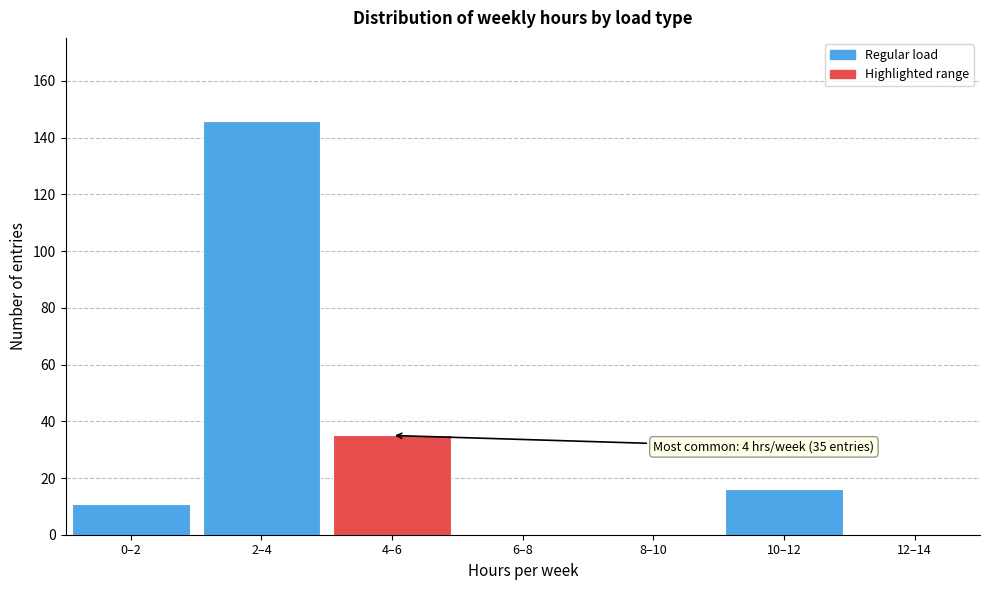

Reading left to right, extract all data points from this chart.

0–2=11	2–4=146	4–6=35	6–8=0	8–10=0	10–12=16	12–14=0